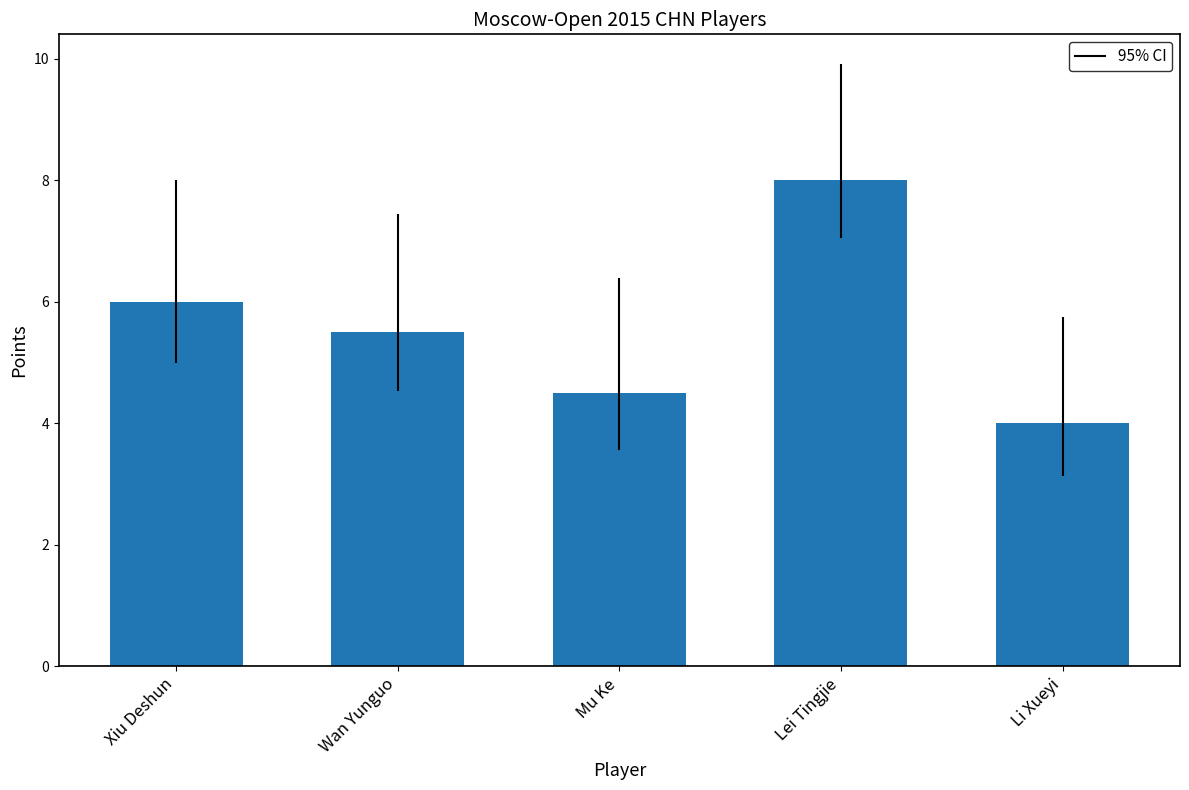

What is the difference between the second highest and second lowest values?

1.5